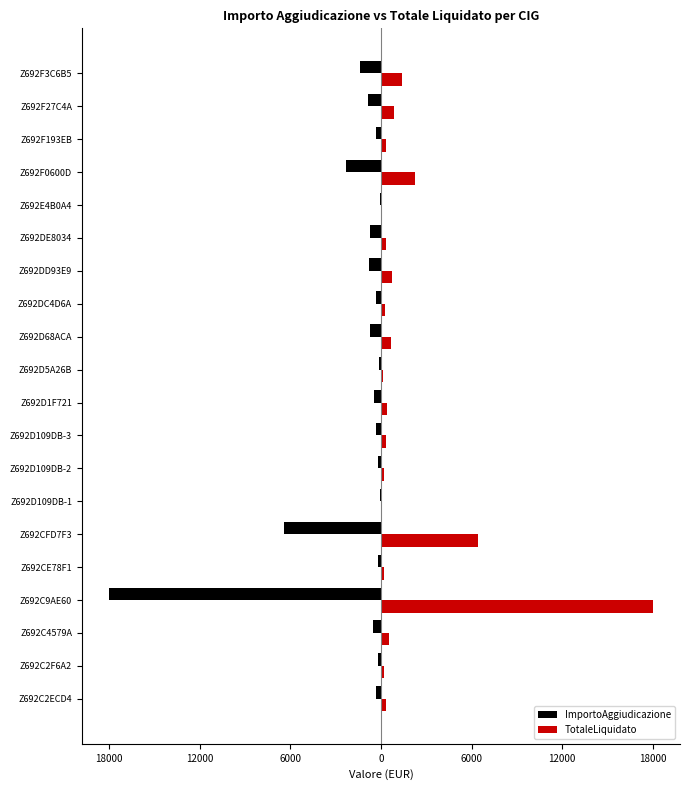

At how many categories does at least one series exceed 3132?

2